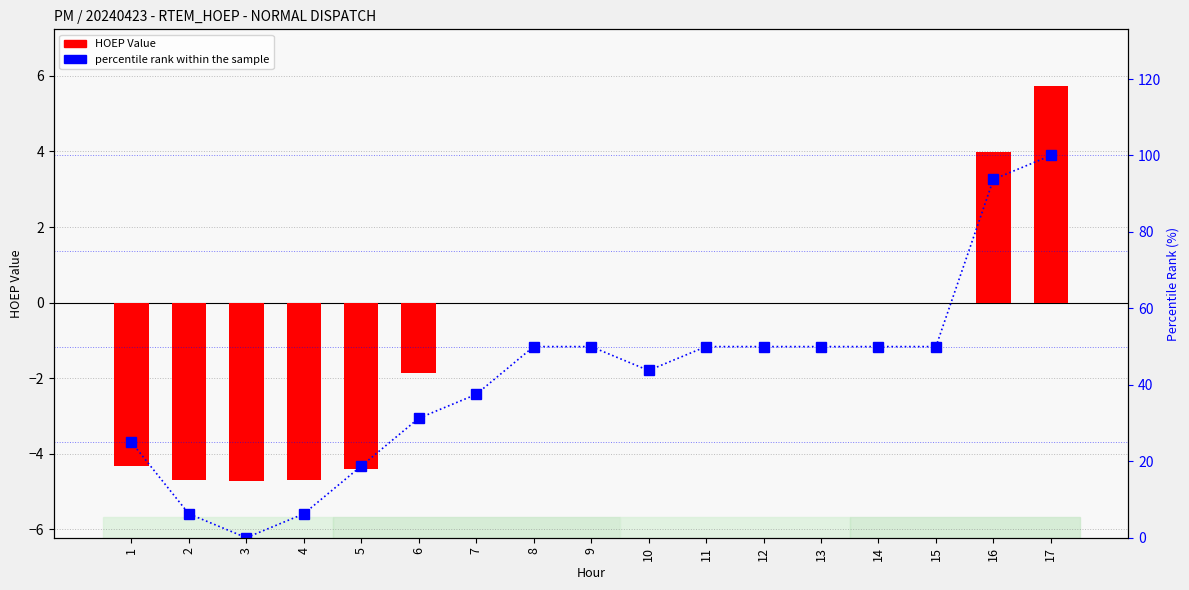

What is the value of the percentile rank within the sample bar at the 9th from the left?

50.0